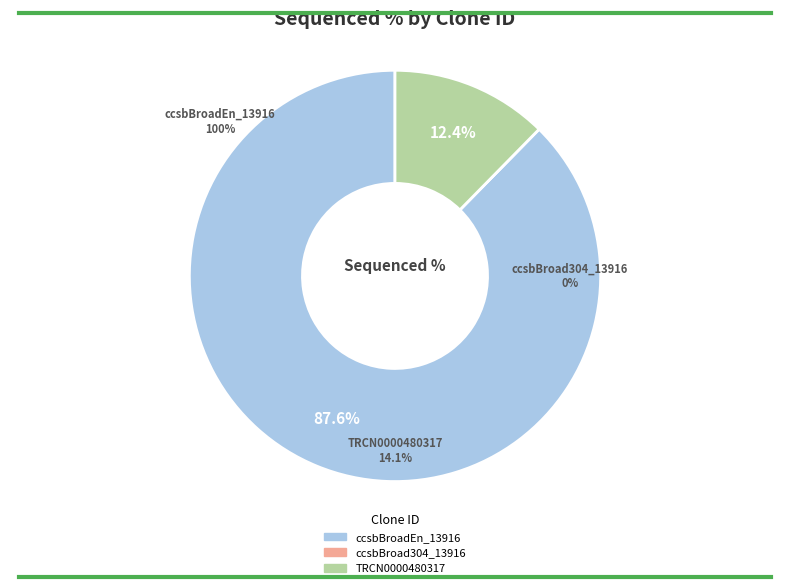

Which category has the smallest portion of the pie?

ccsbBroad304_13916